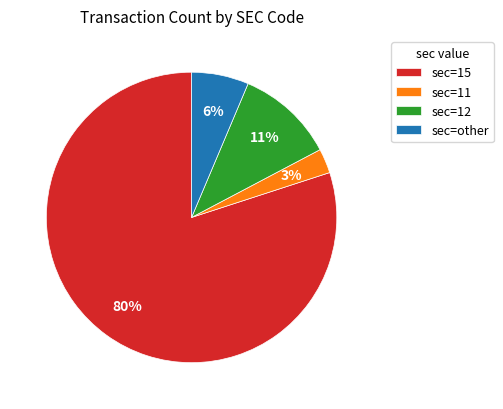

Is sec=15 the majority of the pie?

Yes